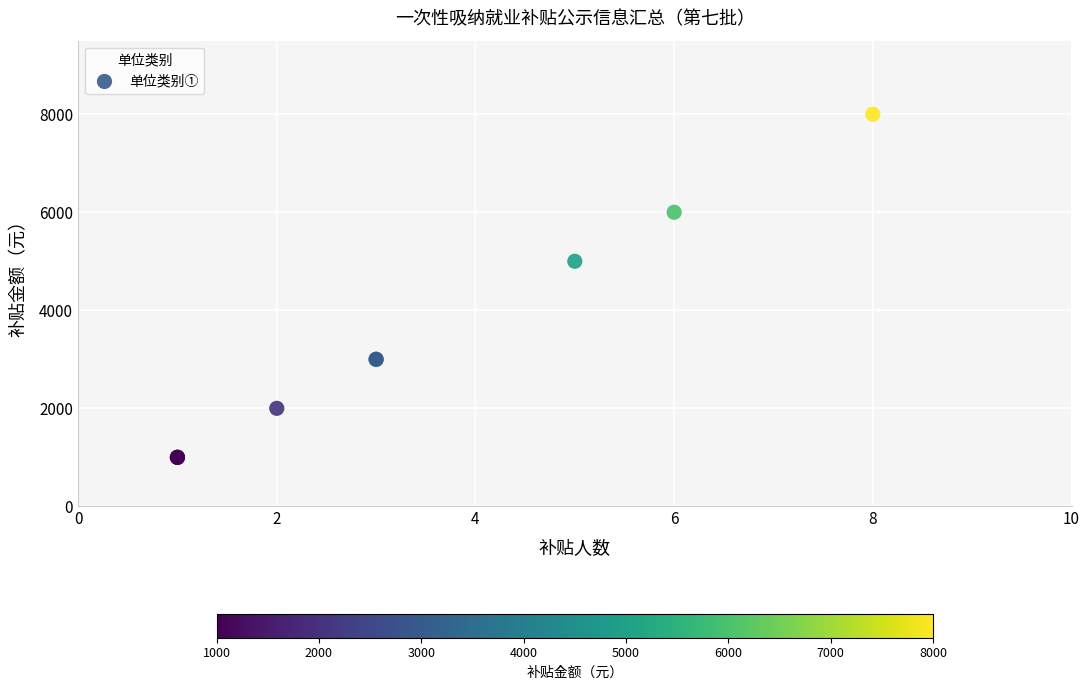

What Y value in the scatter plot is closest to 4500?

5000